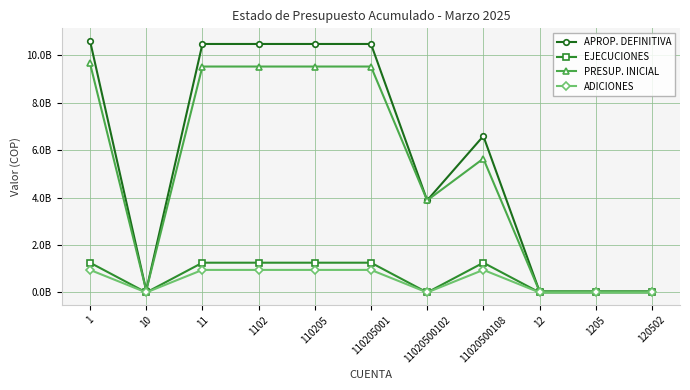

What are all the series names shown in the legend?

APROP. DEFINITIVA, EJECUCIONES, PRESUP. INICIAL, ADICIONES